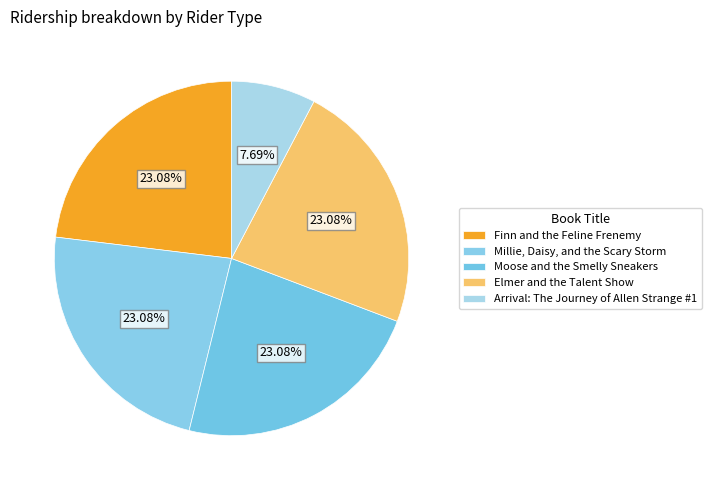

How many segments does this pie chart have?

5